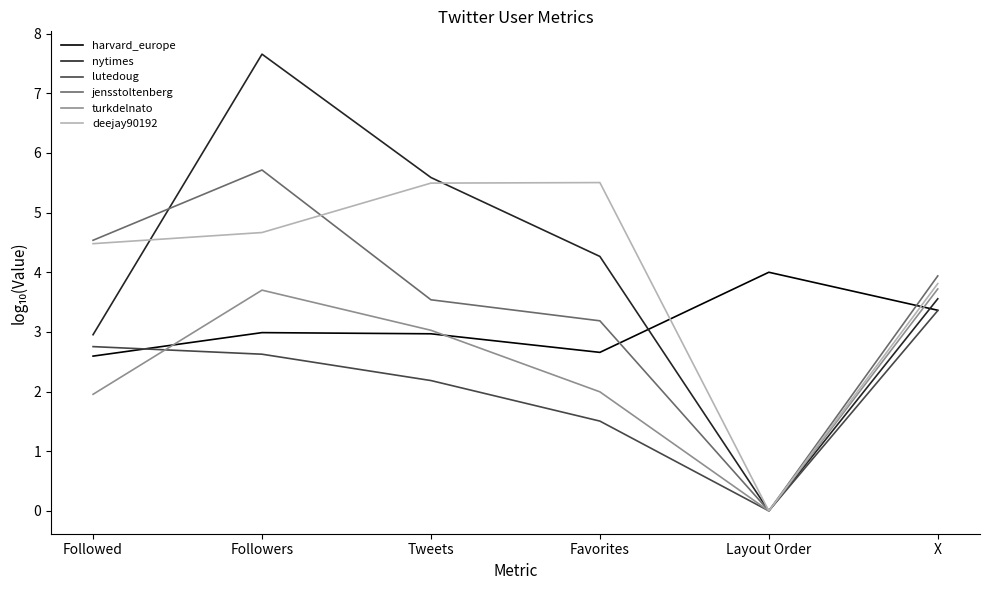

Where is lutedoug nearest to the value 1?

Favorites